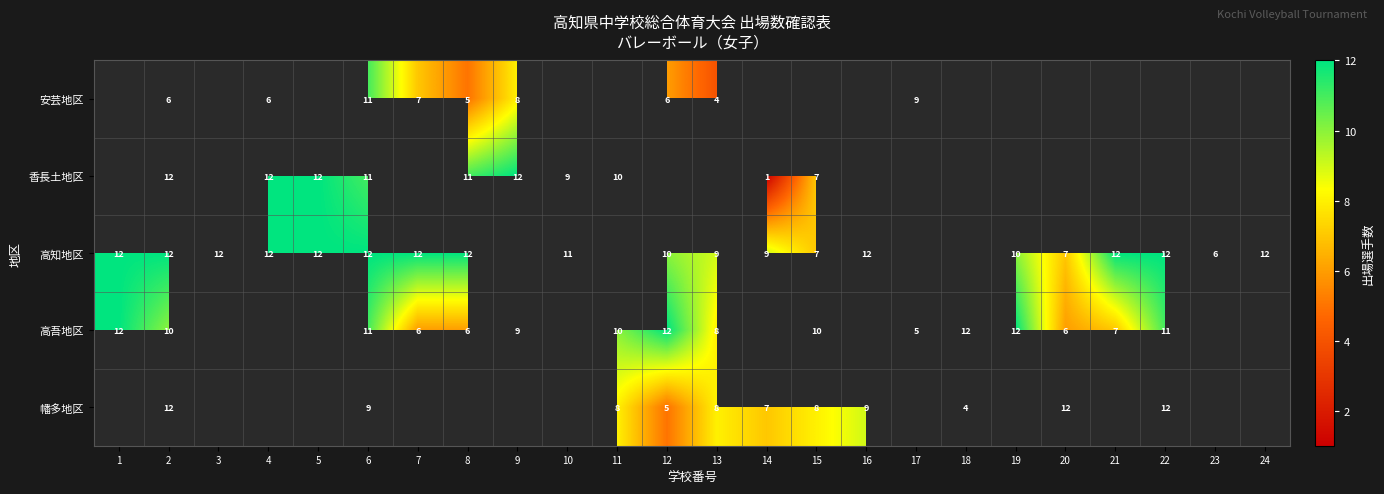

True or false: 高吾地区 has a value of 9 at 9.

True